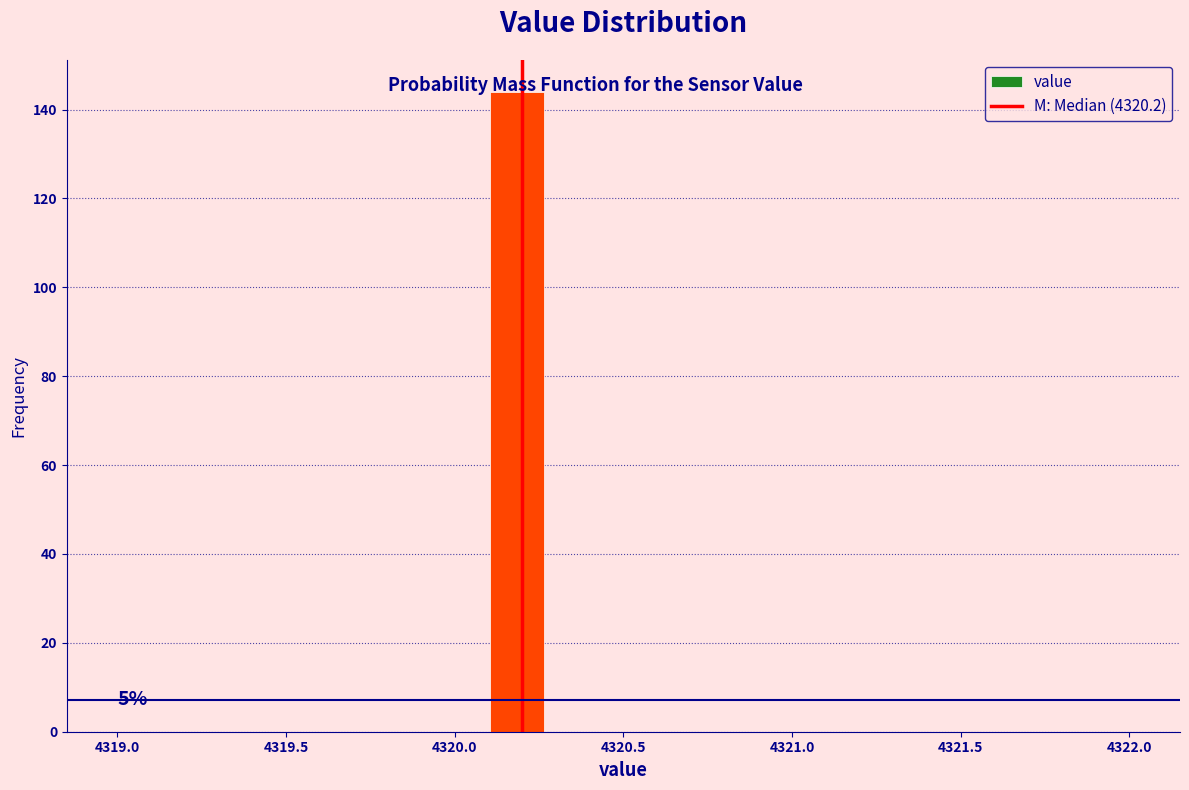

Read against the x-axis, roughly where is the centre of the tallest bar?

4320.20